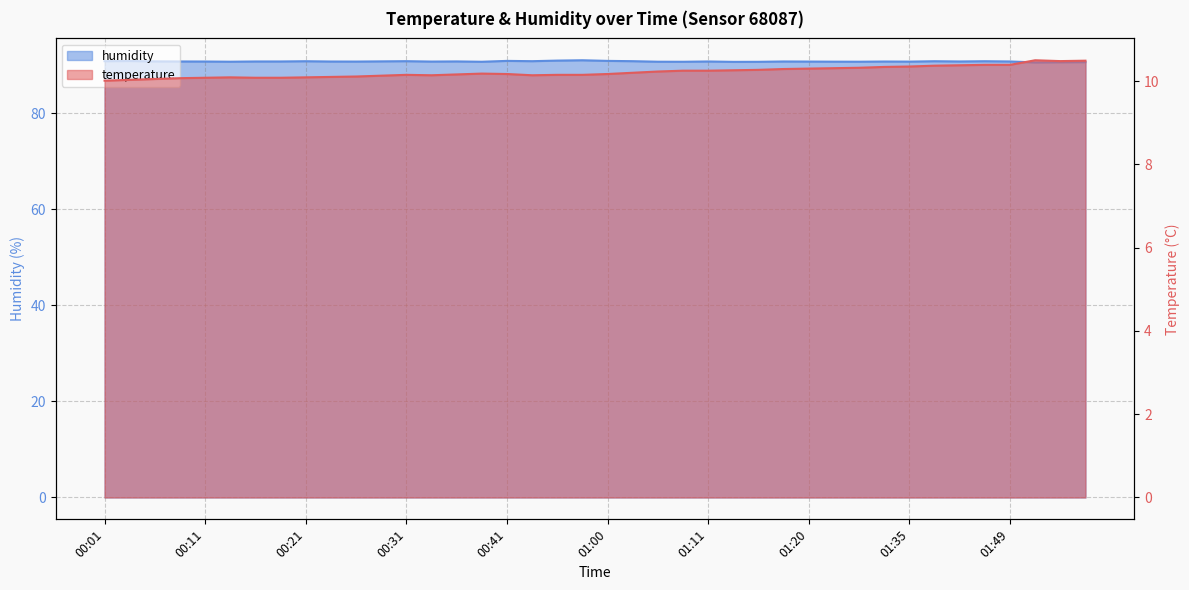

Reading right to left, what are all the values shown in this chart?

temperature: 10.5	10.5	10.5	10.4	10.4	10.4	10.4	10.3	10.3	10.3	10.3	10.3	10.3	10.3	10.3	10.2	10.2	10.2	10.2	10.2	10.2	10.2	10.1	10.2	10.2	10.2	10.1	10.2	10.1	10.1	10.1	10.1	10.1	10.1	10.1	10.1	10.1	10.1	10.0	10.0
humidity: 90.6	90.6	90.6	90.8	90.8	90.8	90.8	90.7	90.8	90.7	90.7	90.7	90.8	90.7	90.7	90.8	90.7	90.7	90.8	90.9	91.0	90.9	90.8	90.9	90.7	90.8	90.7	90.8	90.8	90.7	90.8	90.8	90.8	90.8	90.7	90.8	90.8	90.8	90.9	90.8